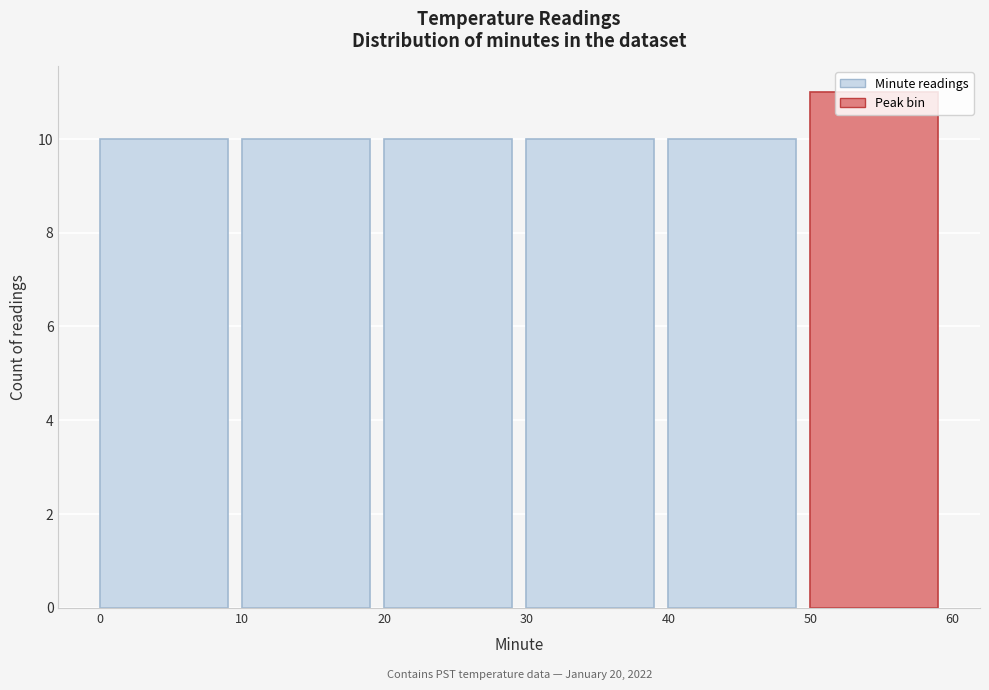

Over which range of the x-axis is the bar tallest?

50 to 60